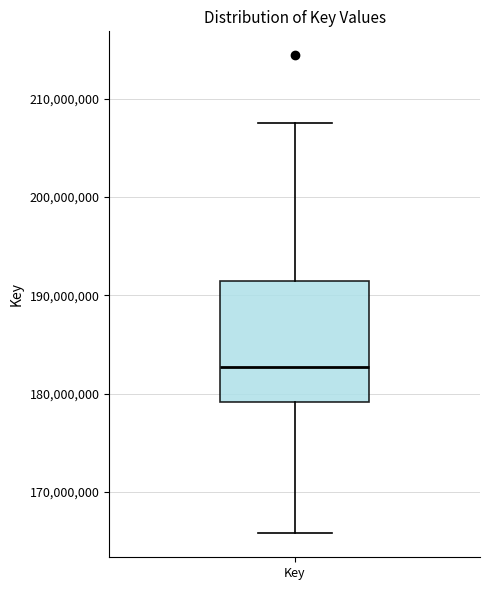

Where does the lower whisker of the box for Key end on the y-axis? The values are not printed on the chart, so give them approximately, as read against the axis.

166000000